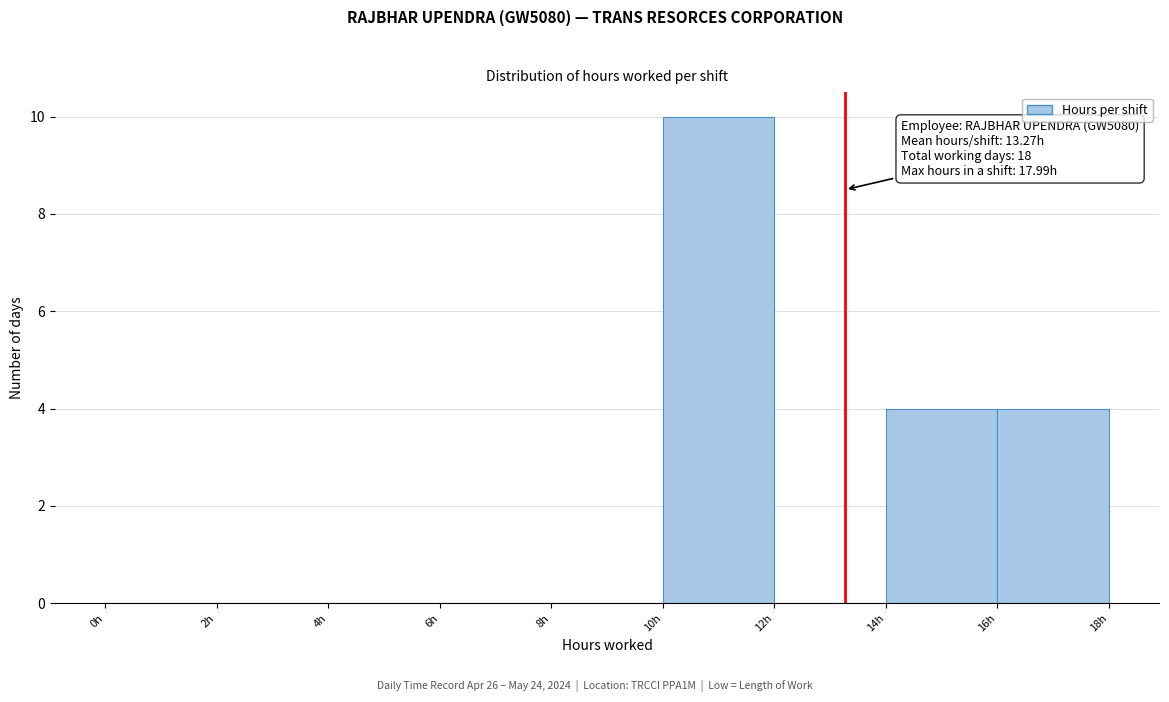

Which range on the x-axis has the tallest bar?

10 to 12